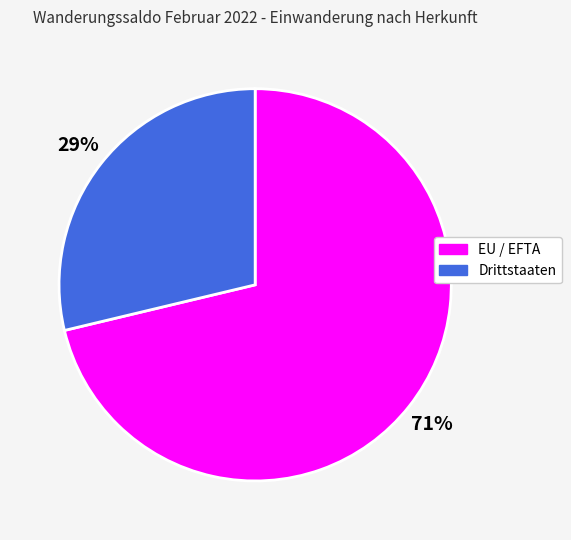

To the nearest percent, what percentage of the pie is EU / EFTA?

71%